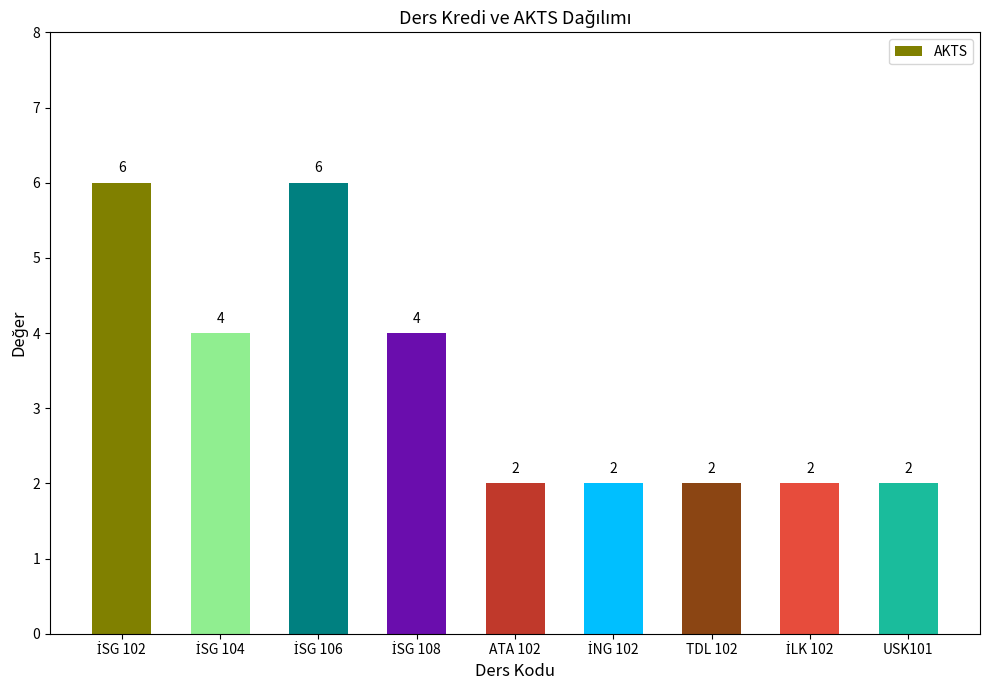

What is the maximum value shown in the chart?

6